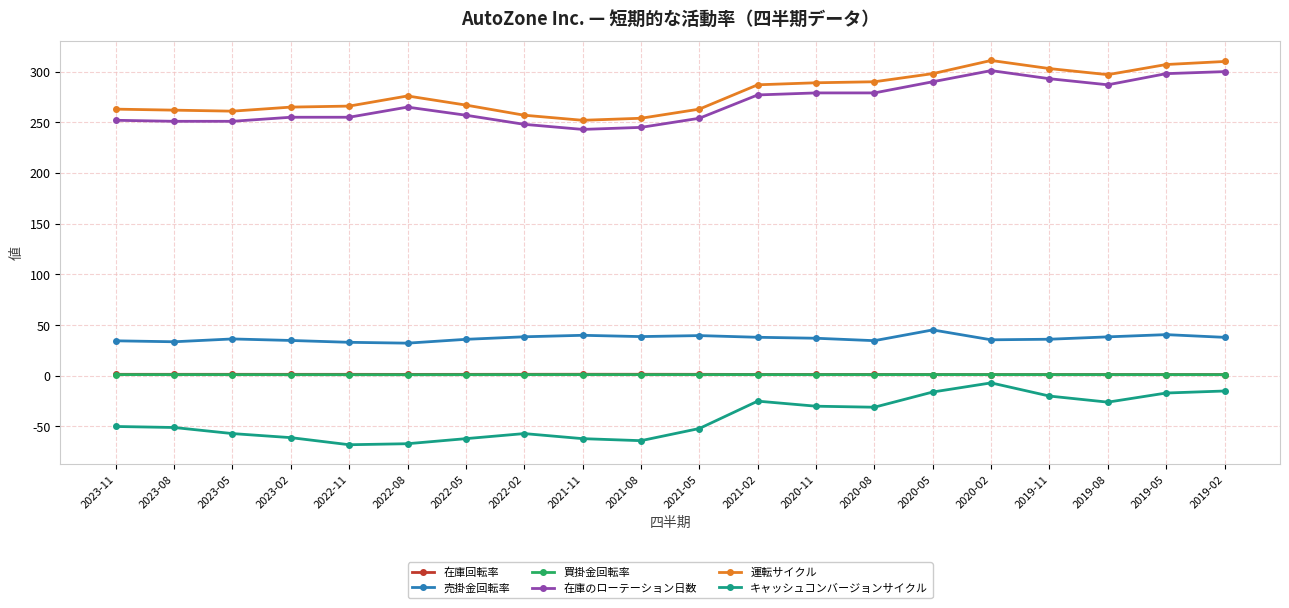

What position from the right is 2022-02?

13